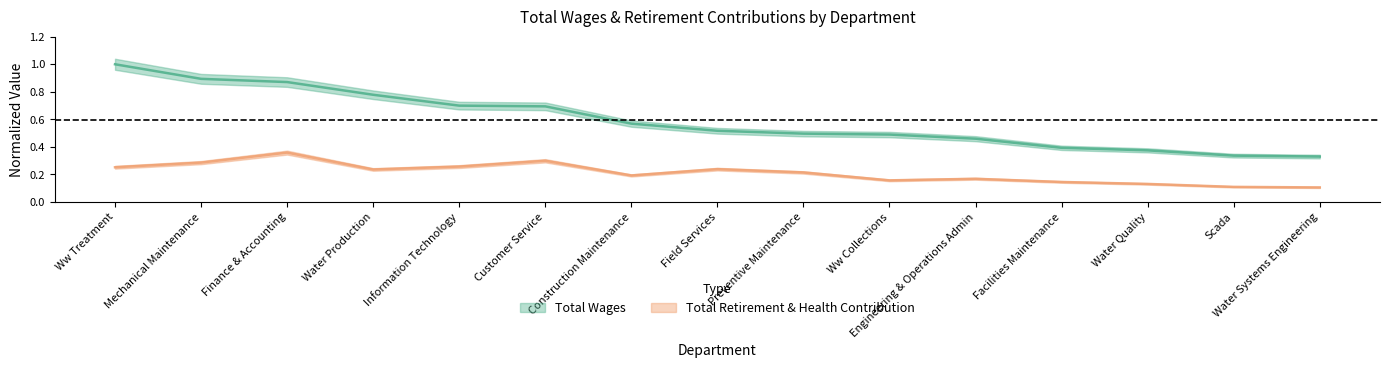

What is the difference between the highest and lowest values at Mechanical Maintenance?

0.6